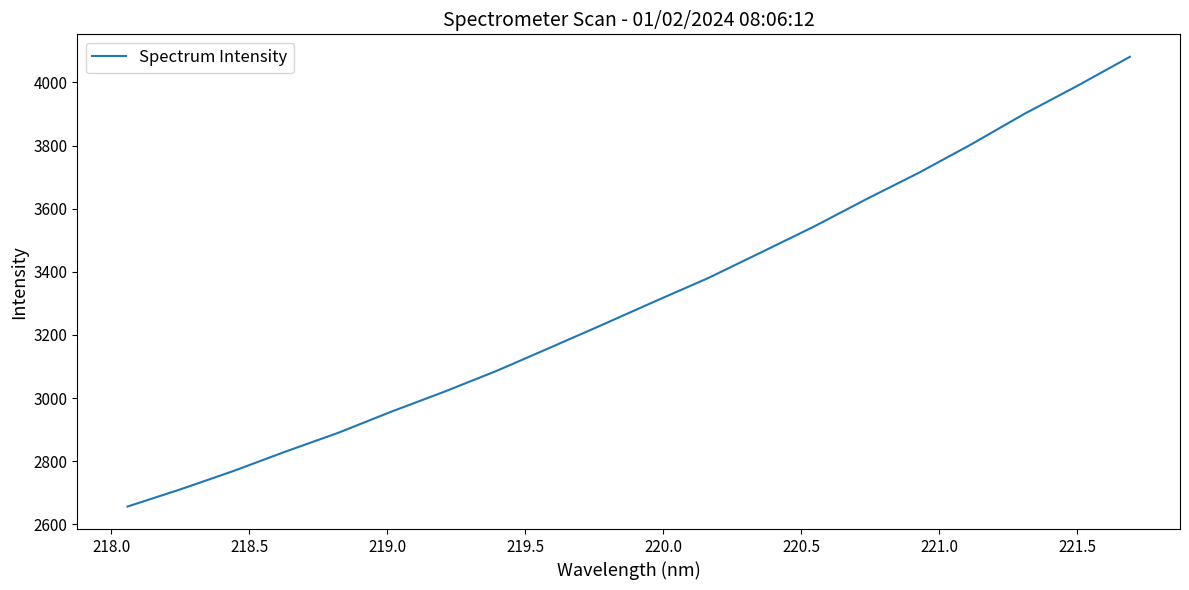

What is the smallest value displayed?

2656.5